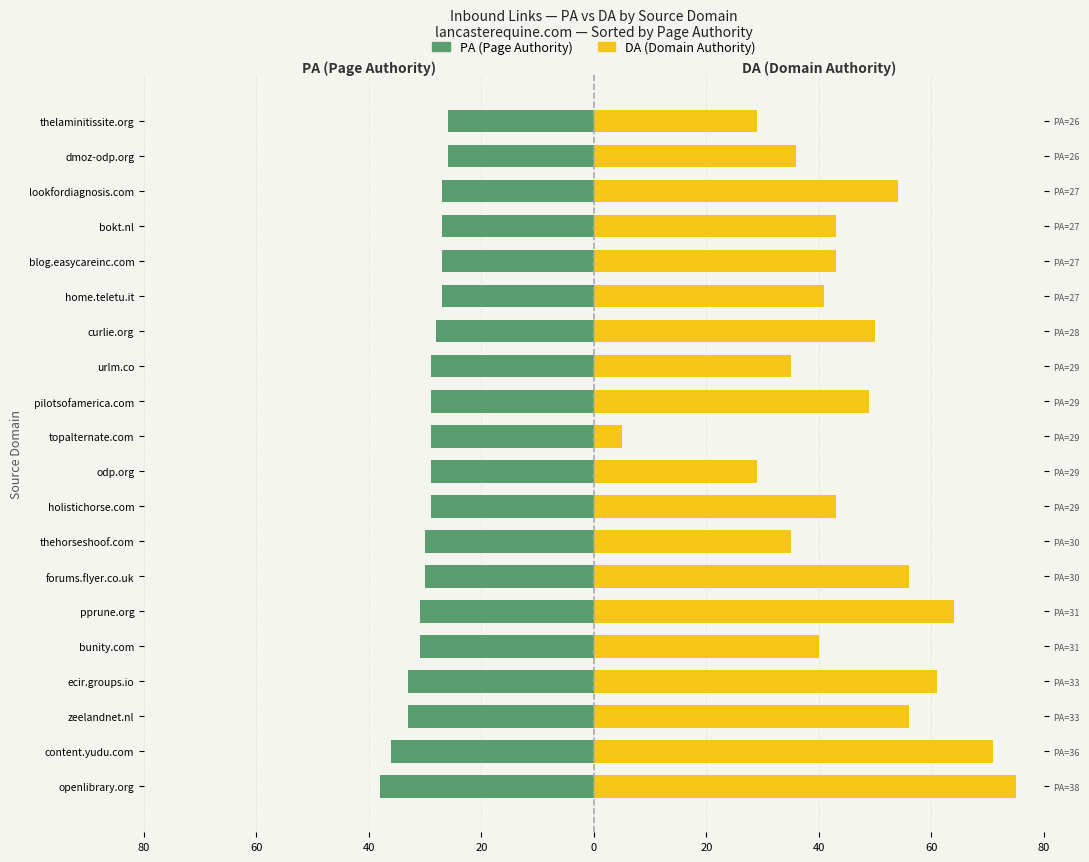

Which series has the widest spread of values?

DA (Domain Authority)